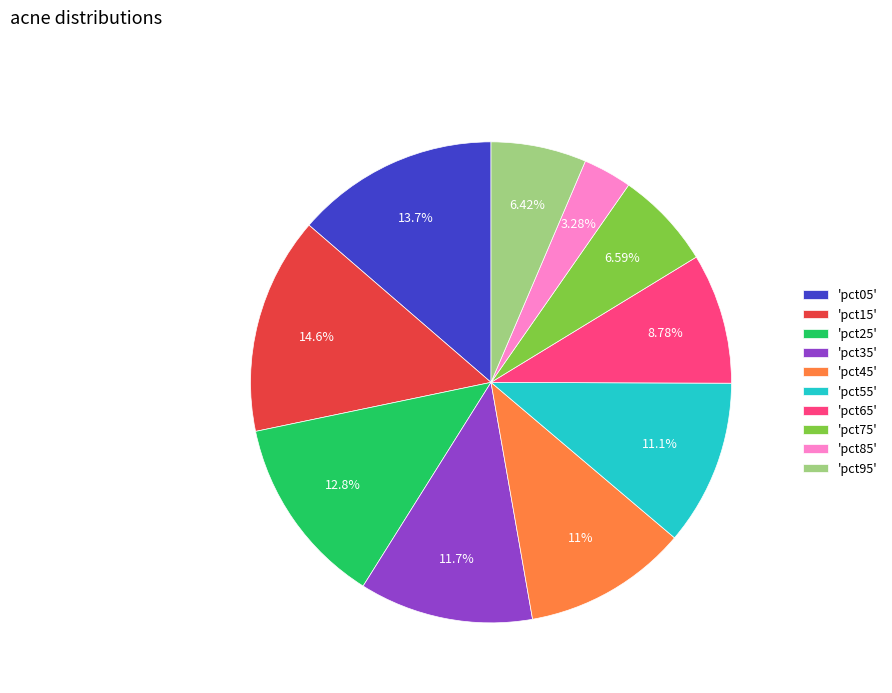

Is there a majority slice in this chart?

No